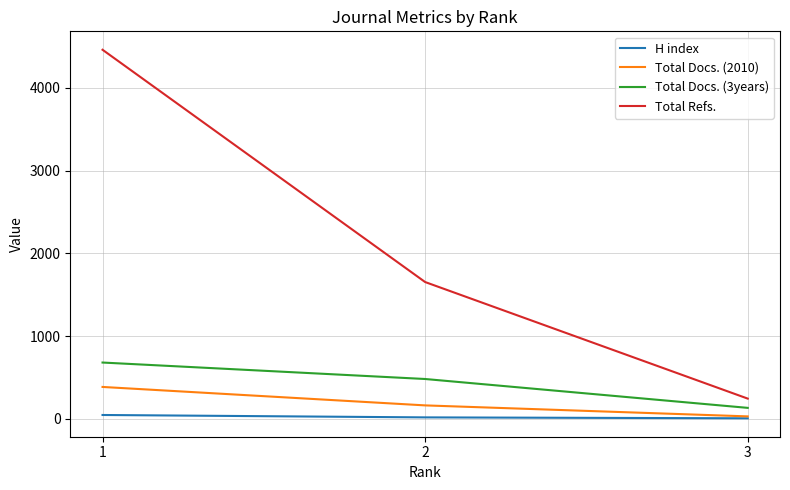

What is the difference between the highest and lowest values at 1?

4415